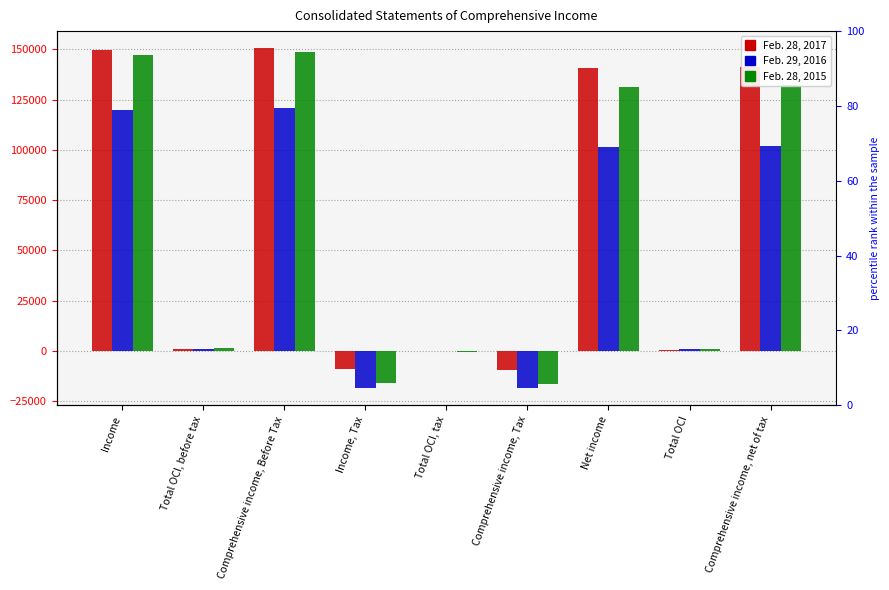

What is the sum of all Feb. 28, 2015 values?

528716